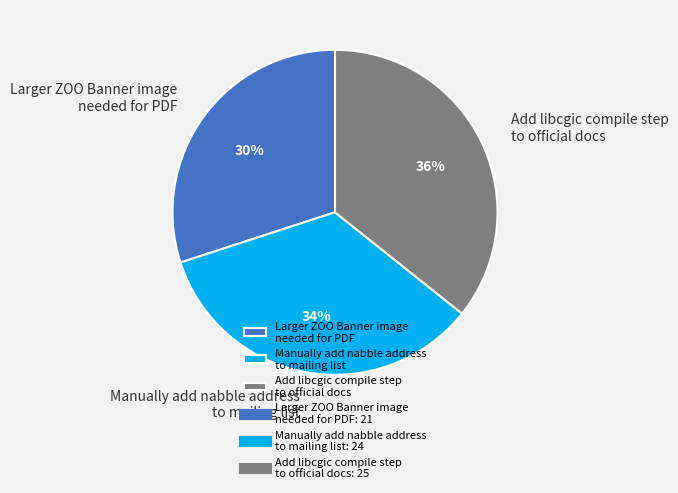

Do Larger ZOO Banner image needed for PDF and Manually add nabble address to mailing list together represent more than half of the pie?

Yes